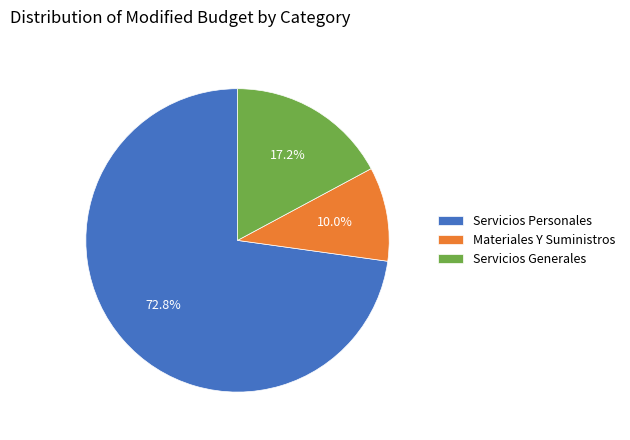

Combined, what portion of the pie is Servicios Generales and Servicios Personales?

90.0%